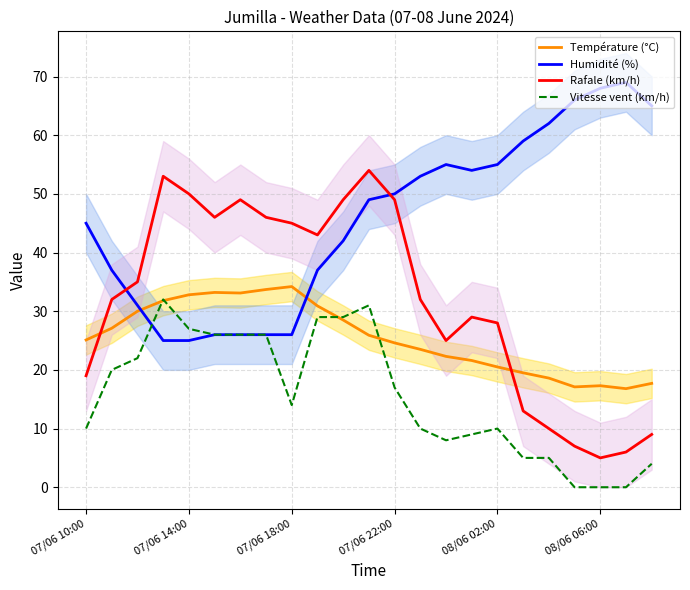

Reading right to left, transcribe all the data shown in this chart.

Température (°C): 17.7	16.8	17.3	17.1	18.6	19.5	20.5	21.6	22.3	23.5	24.6	25.9	28.5	30.9	34.2	33.7	33.1	33.2	32.8	31.8	30.0	27.1	25.1
Humidité (%): 65.0	69.0	68.0	66.0	62.0	59.0	55.0	54.0	55.0	53.0	50.0	49.0	42.0	37.0	26.0	26.0	26.0	26.0	25.0	25.0	31.0	37.0	45.0
Rafale (km/h): 9.0	6.0	5.0	7.0	10.0	13.0	28.0	29.0	25.0	32.0	49.0	54.0	49.0	43.0	45.0	46.0	49.0	46.0	50.0	53.0	35.0	32.0	19.0
Vitesse vent (km/h): 4.0	0.0	0.0	0.0	5.0	5.0	10.0	9.0	8.0	10.0	17.0	31.0	29.0	29.0	14.0	26.0	26.0	26.0	27.0	32.0	22.0	20.0	10.0